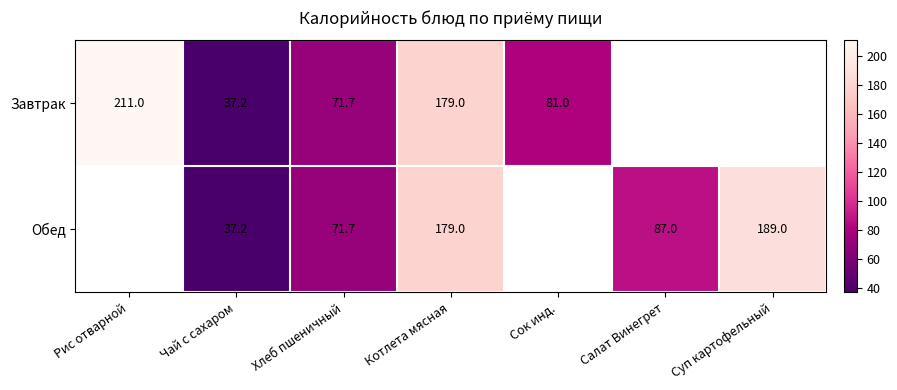

What is the sum of the Обед values at Чай с сахаром and Котлета мясная?

216.2